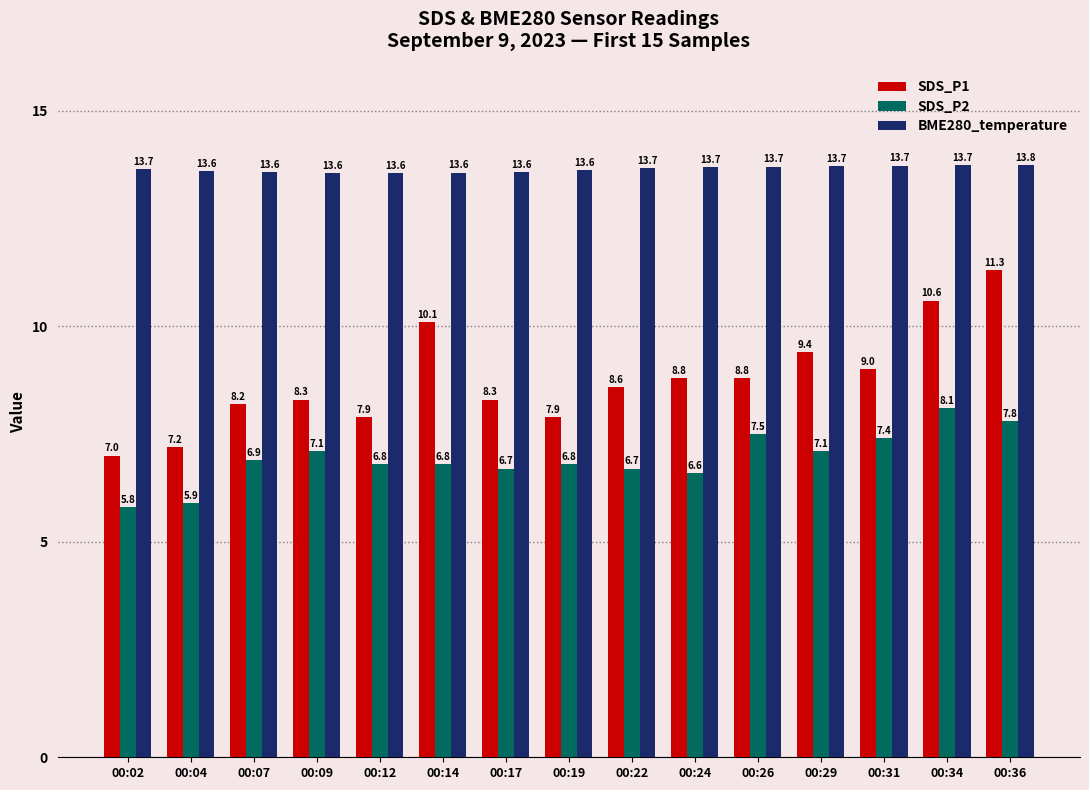

How many data points in SDS_P1 are less than 8?

4